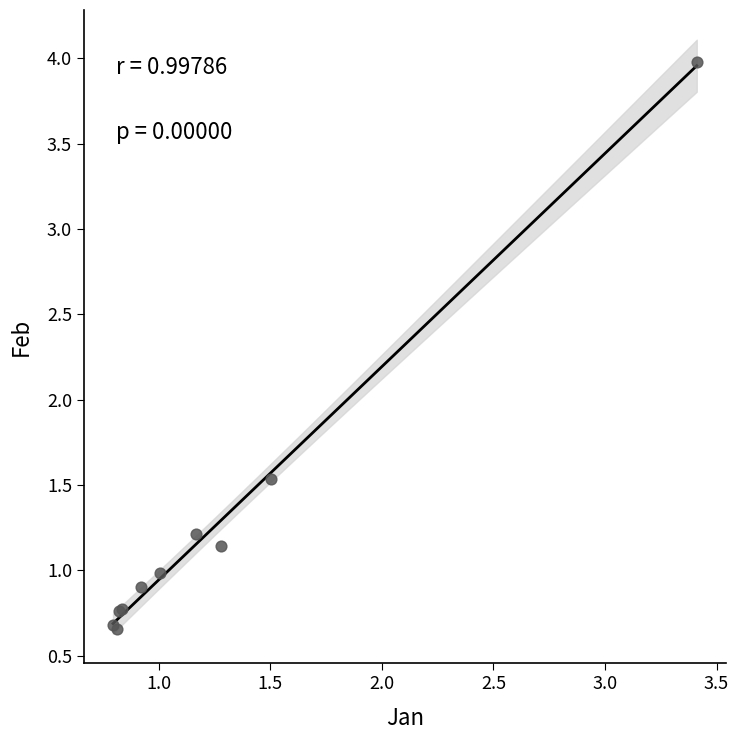

What Y value in the scatter plot is closest to 2?

1.5